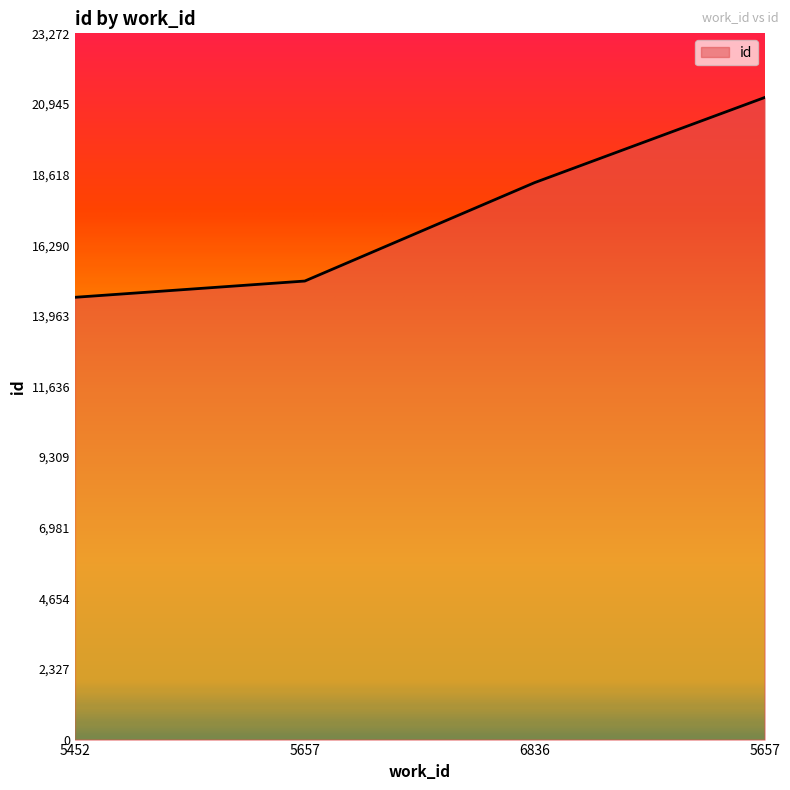

At which label does the data first exceed 18354?

5657